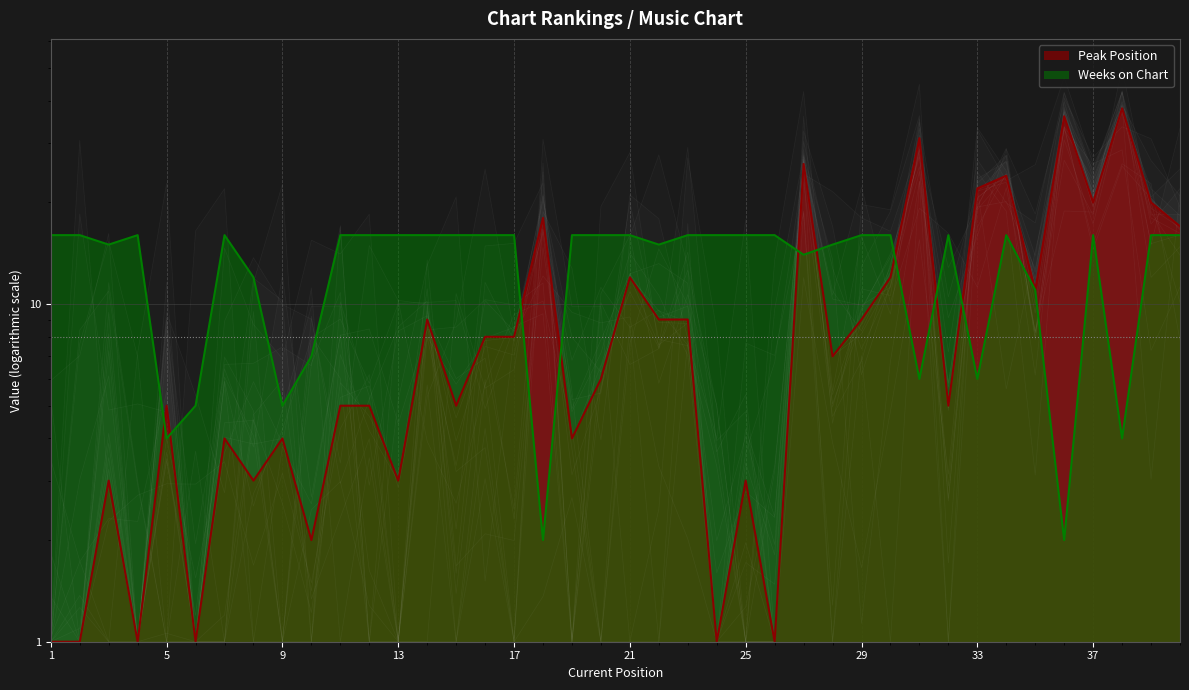

Reading right to left, list all the values displayed in this chart.

Peak Position: 40=17	39=20	38=38	37=20	36=36	35=11	34=24	33=22	32=5	31=31	30=12	29=9	28=7	27=26	26=1	25=3	24=1	23=9	22=9	21=12	20=6	19=4	18=18	17=8	16=8	15=5	14=9	13=3	12=5	11=5	10=2	9=4	8=3	7=4	6=1	5=5	4=1	3=3	2=1	1=1
Weeks on Chart: 40=16	39=16	38=4	37=16	36=2	35=11	34=16	33=6	32=16	31=6	30=16	29=16	28=15	27=14	26=16	25=16	24=16	23=16	22=15	21=16	20=16	19=16	18=2	17=16	16=16	15=16	14=16	13=16	12=16	11=16	10=7	9=5	8=12	7=16	6=5	5=4	4=16	3=15	2=16	1=16